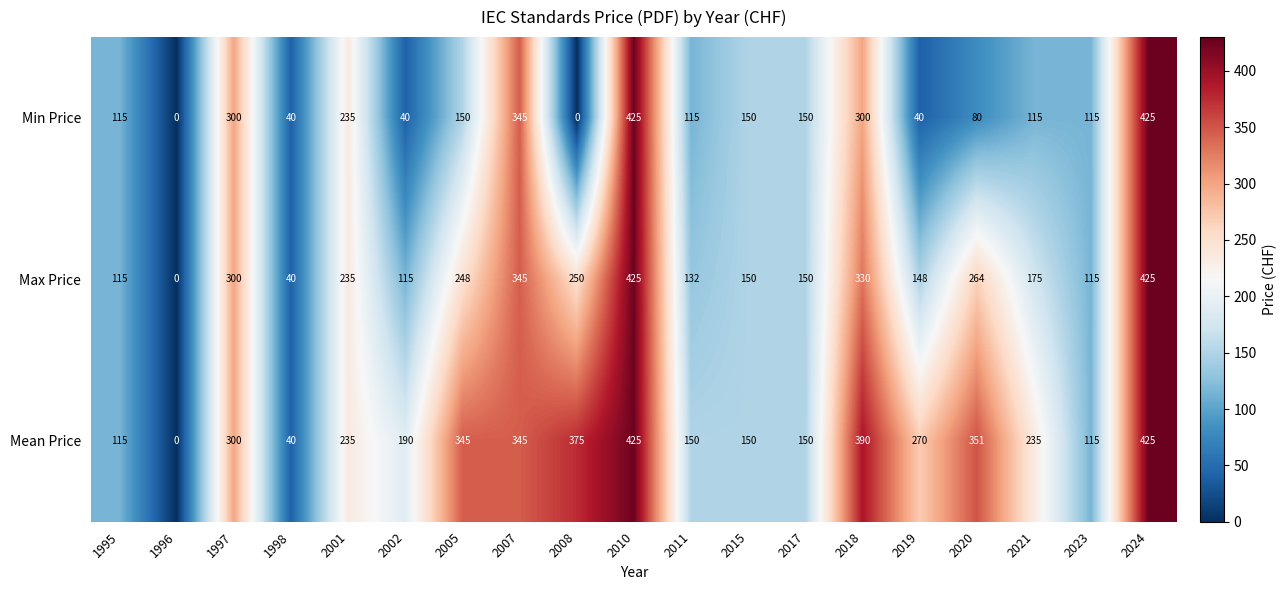

At which category is the sum across all series the highest?

2010